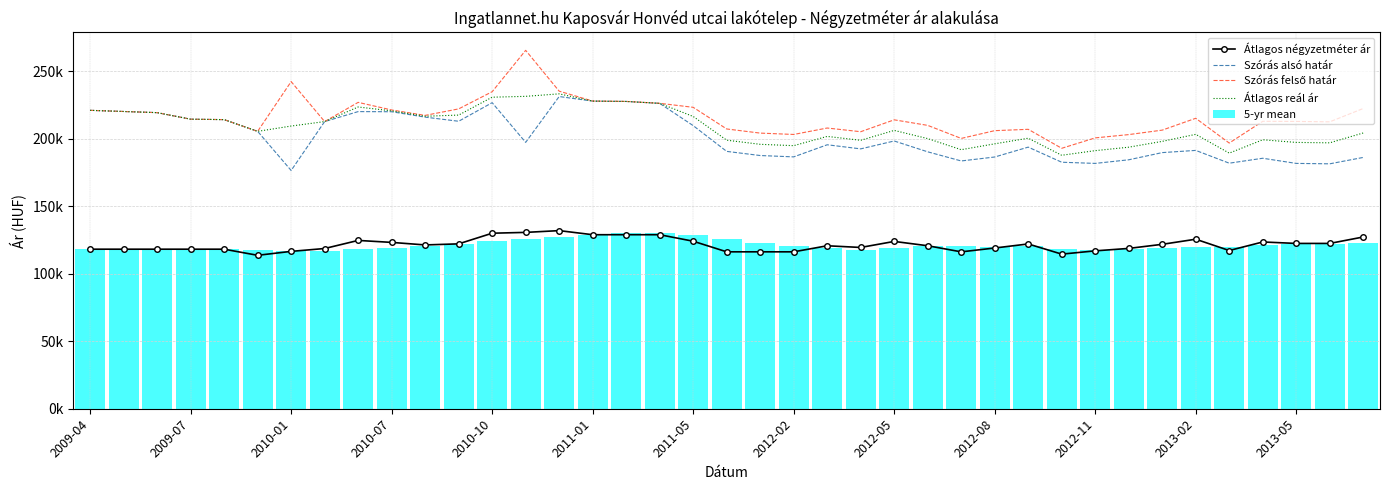

At which label does Szórás alsó határ first exceed 195412?

2009-04